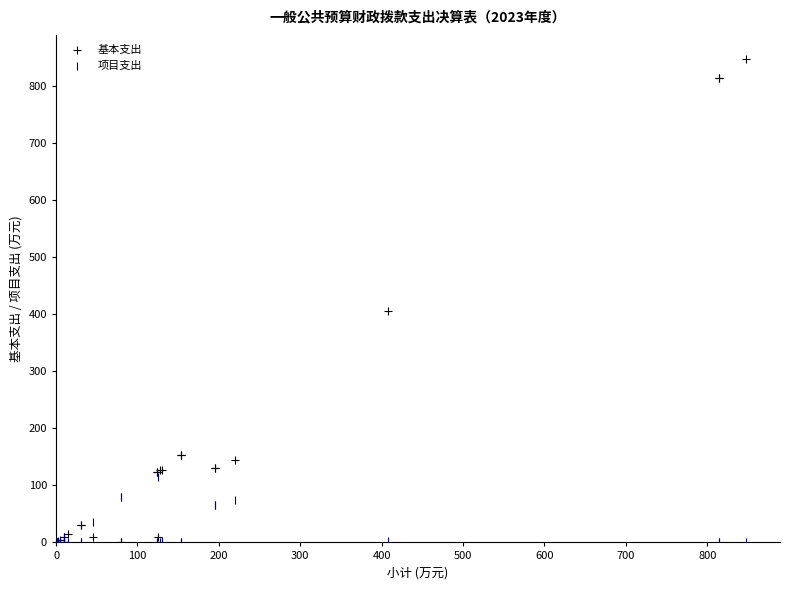

In the 基本支出 series, what Y value is closest to 423?

405.6